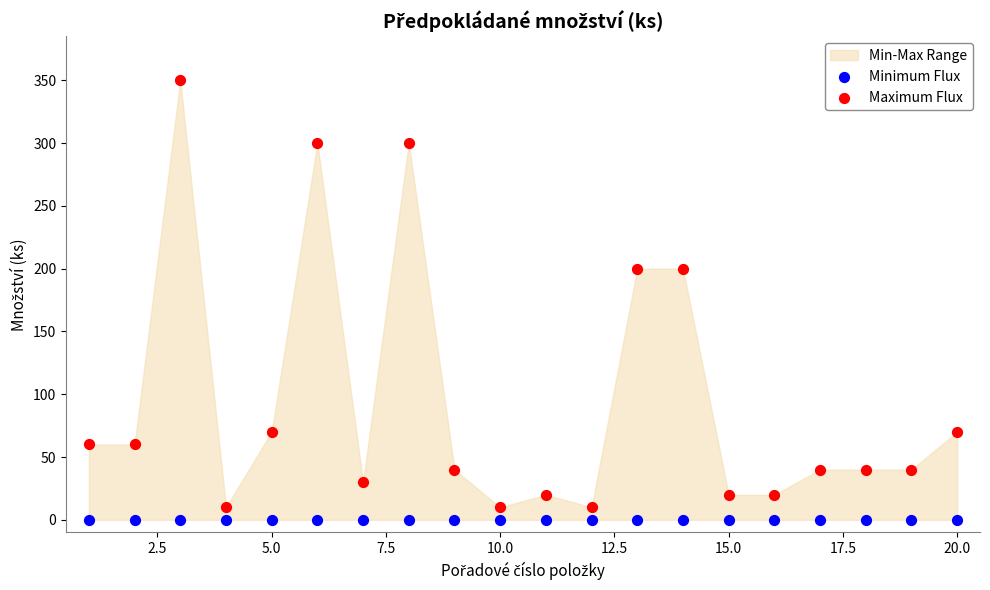

Which series reaches the minimum Y coordinate?

Minimum Flux